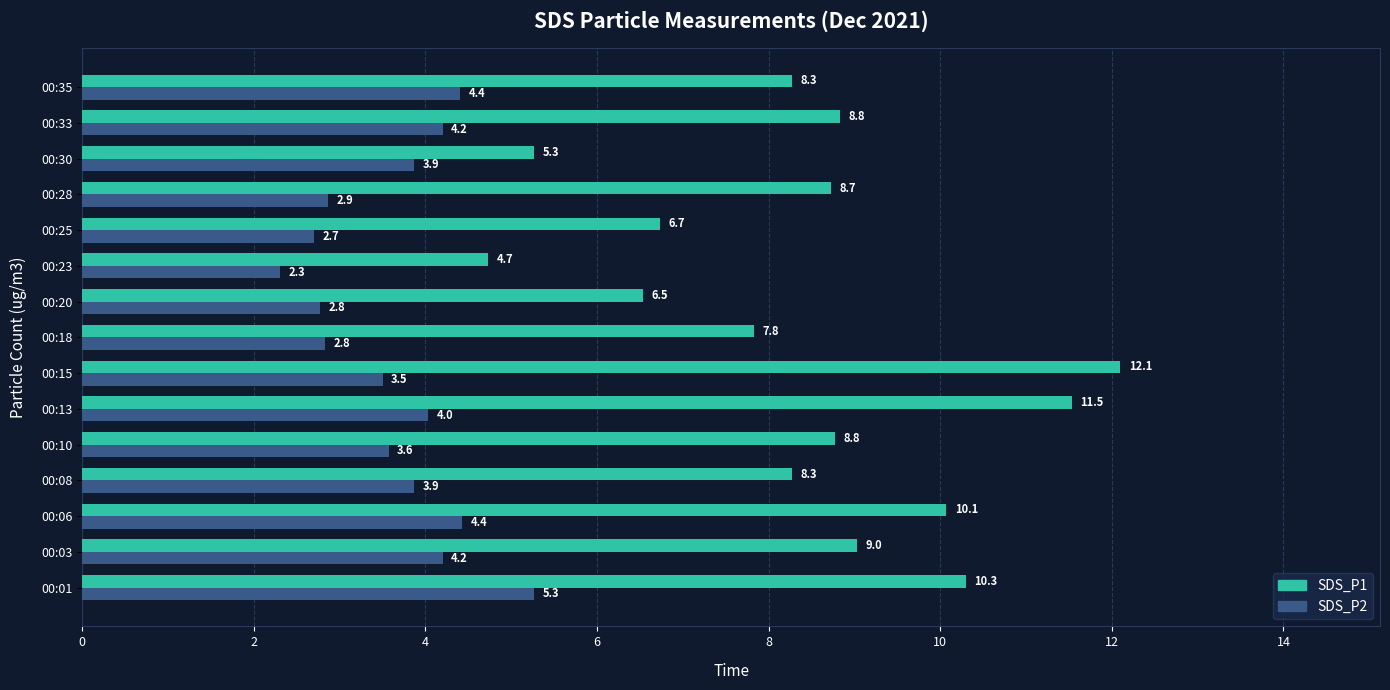

What is the average value of the SDS_P1 series?

8.5